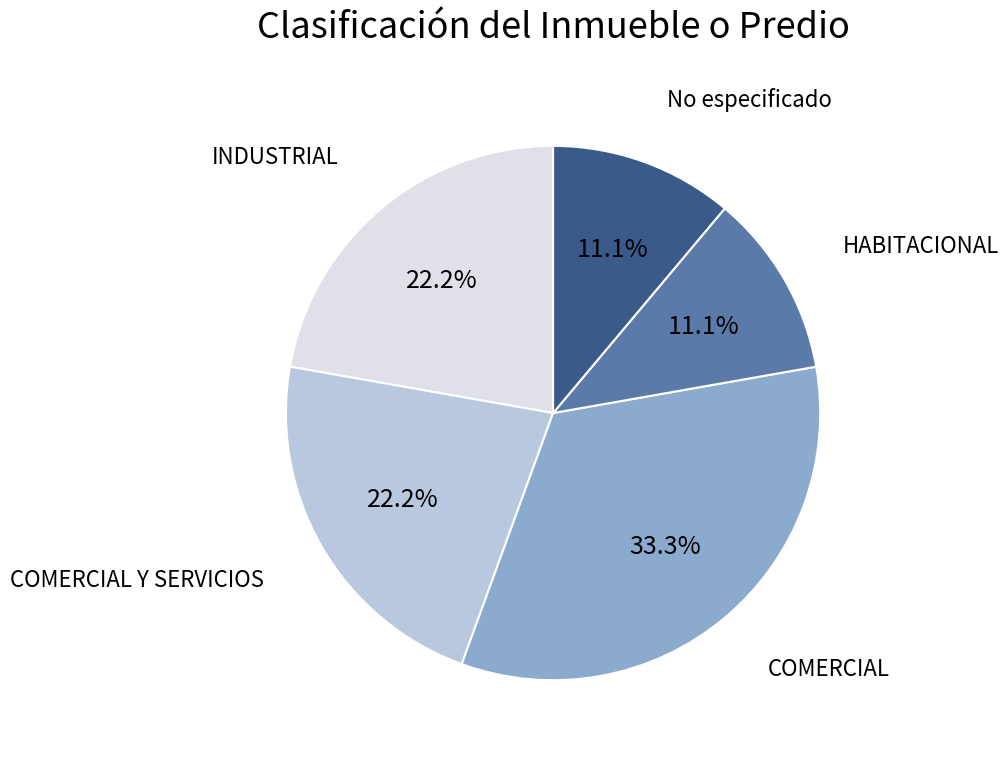

Is there any slice that represents more than half of the pie?

No